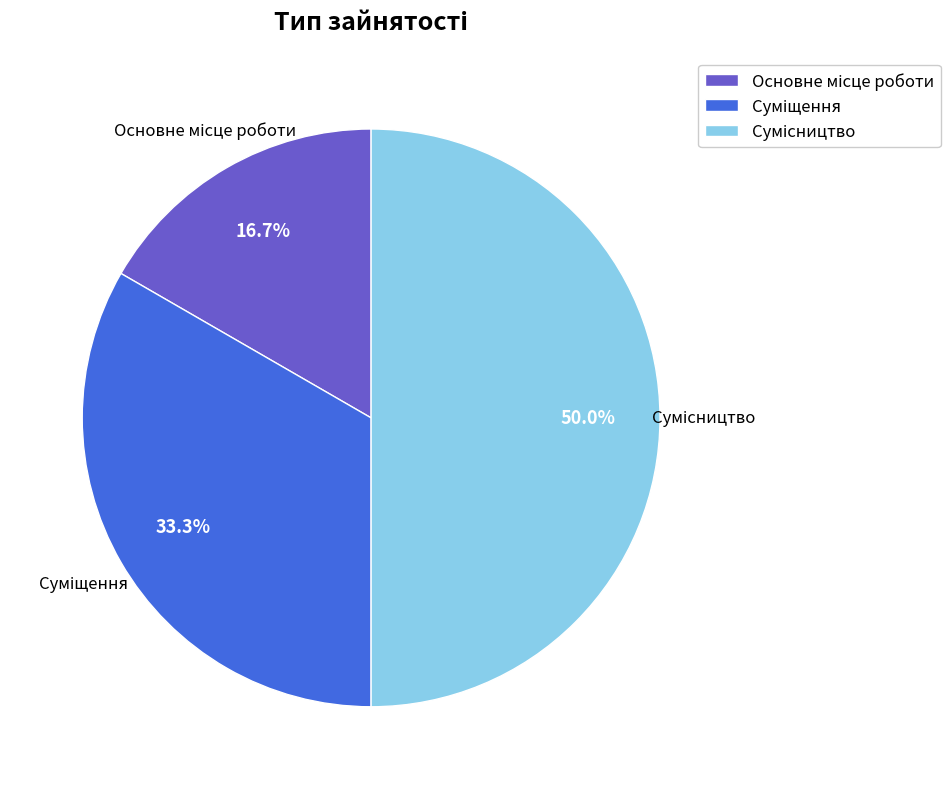

To the nearest percent, what portion does Суміщення represent?

33%